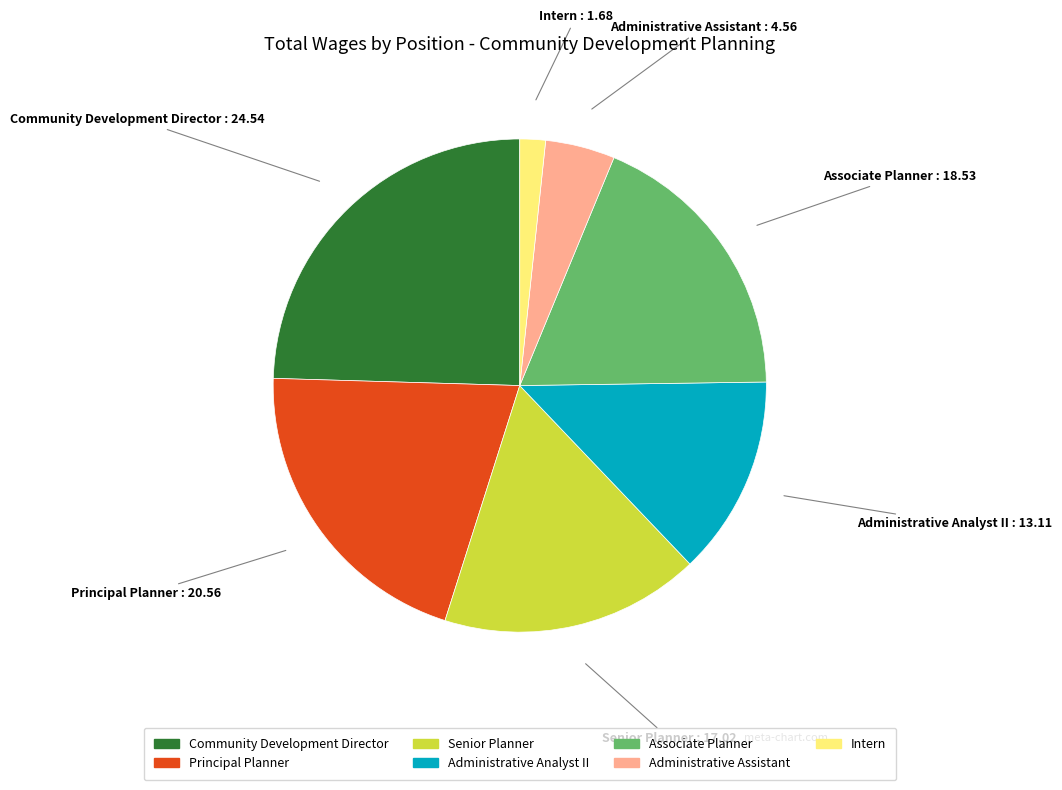

Is Community Development Director the majority of the pie?

No